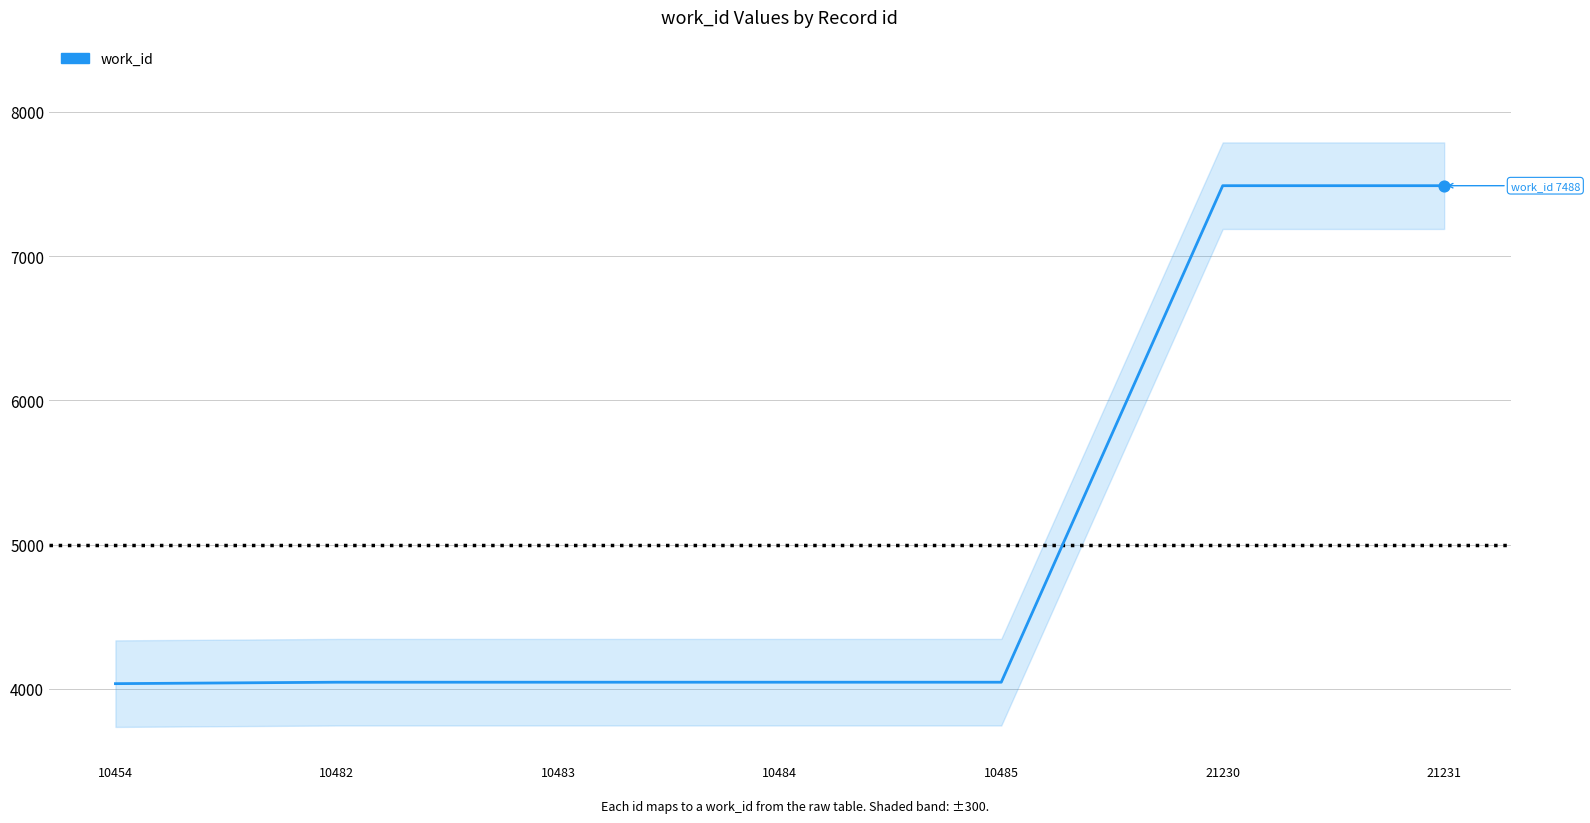

Between 10454 and 10485, which is larger?

10485